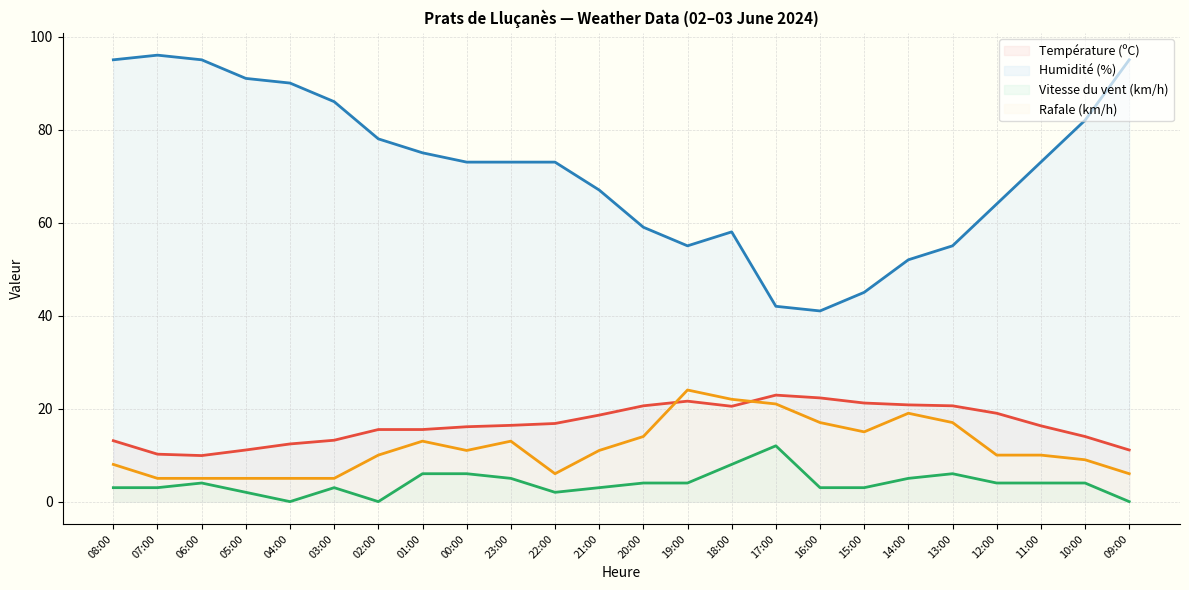

Where is the first local maximum for Température (ºC)?

19:00